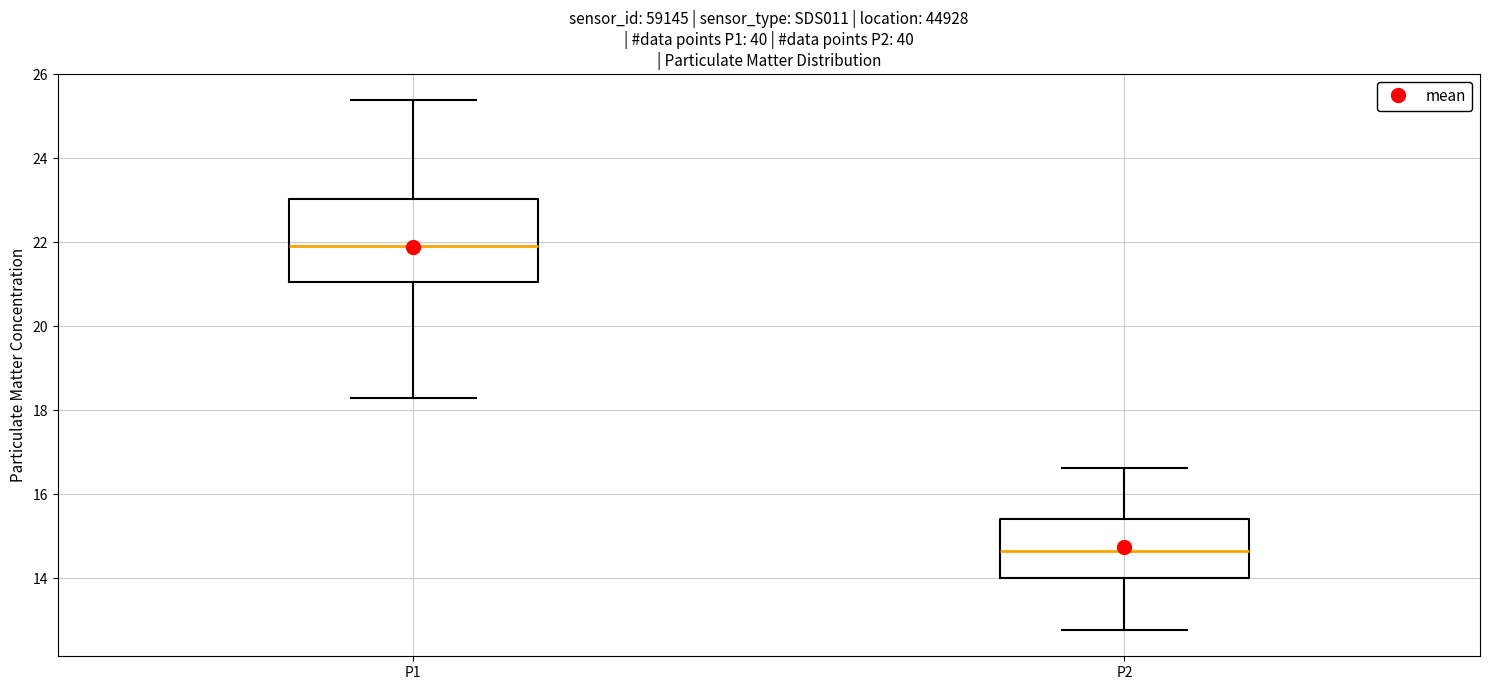

Where does the median line of the box for P1 sit on the y-axis? The values are not printed on the chart, so give them approximately, as read against the axis.

22.0